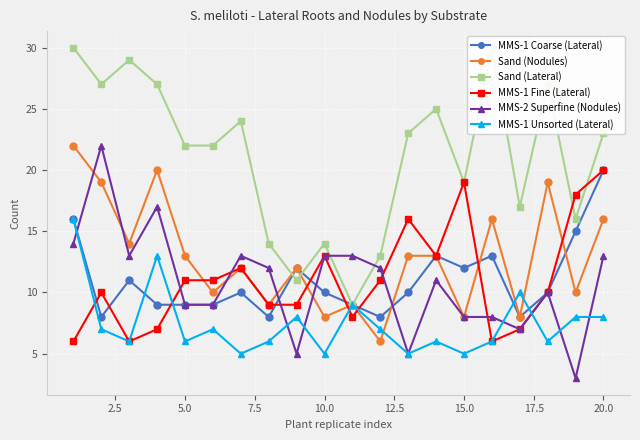

What is the lowest value of the Sand (Nodules) series?

6